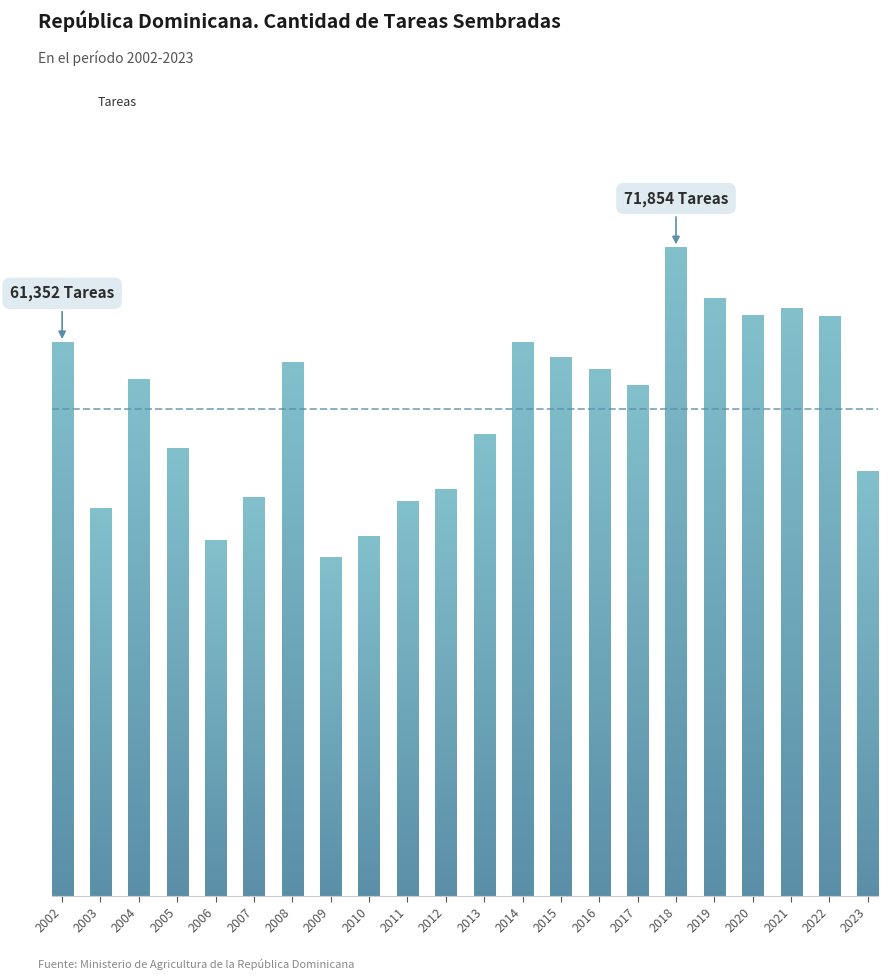

Are the bars horizontal?

No